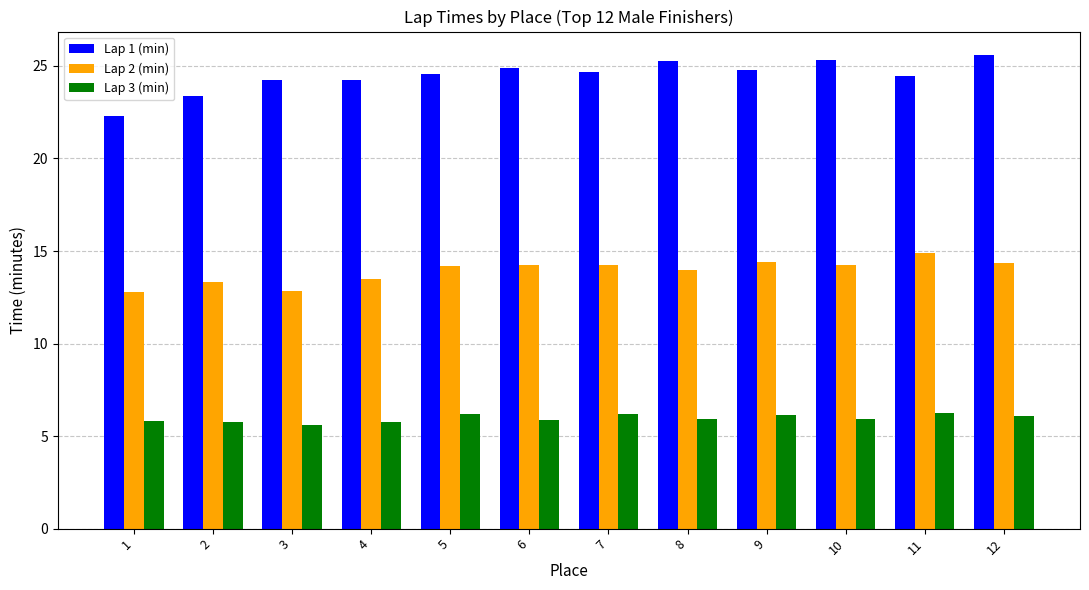

What is the difference between the highest and lowest values at 11?

18.2